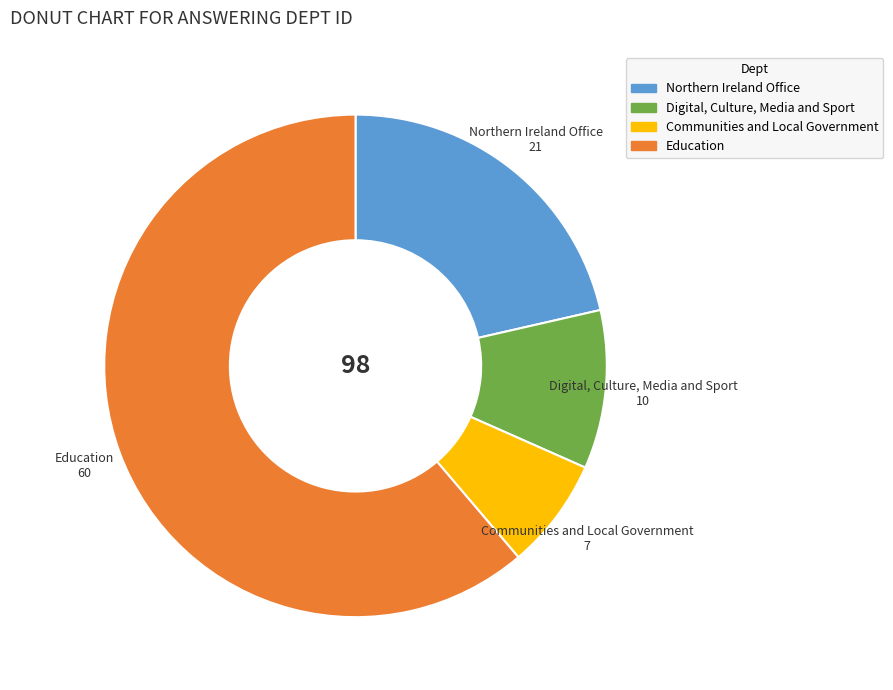

True or false: Communities and Local Government accounts for 15% of the total.

False